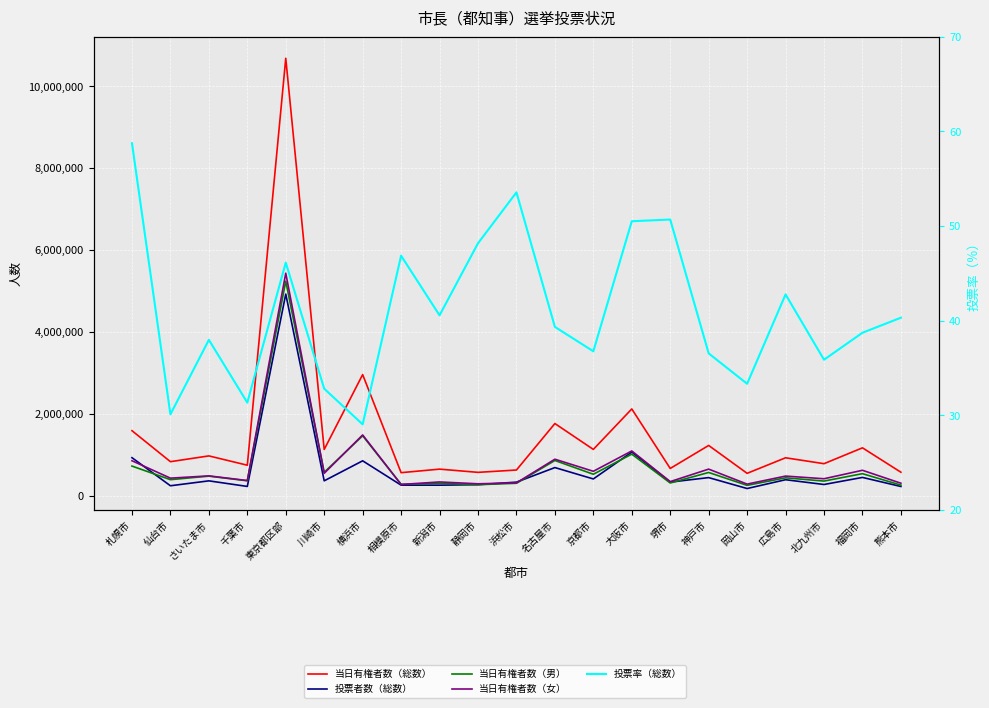

How many distinct data groups are displayed?

5